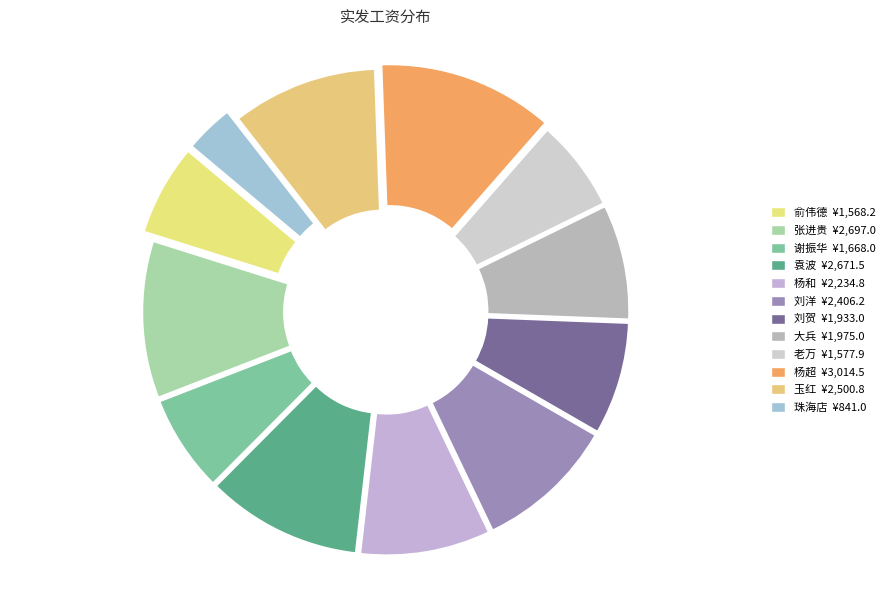

Combined, do 袁波 and 玉红 account for over 50%?

No